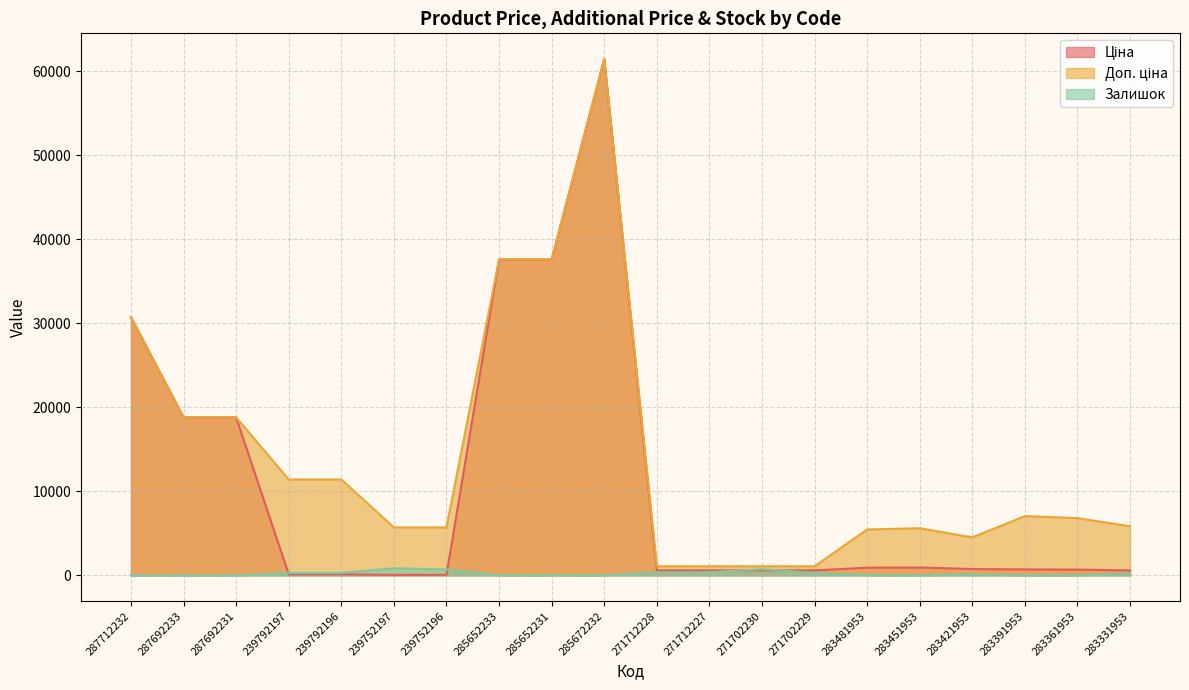

Is it true that Ціна equals 37593.6 at 285652231?

True